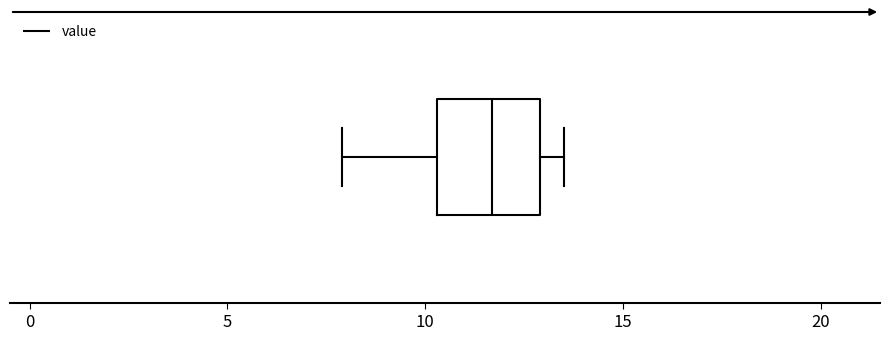

Where does the right whisker of the box end on the x-axis? The values are not printed on the chart, so give them approximately, as read against the axis.

13.5